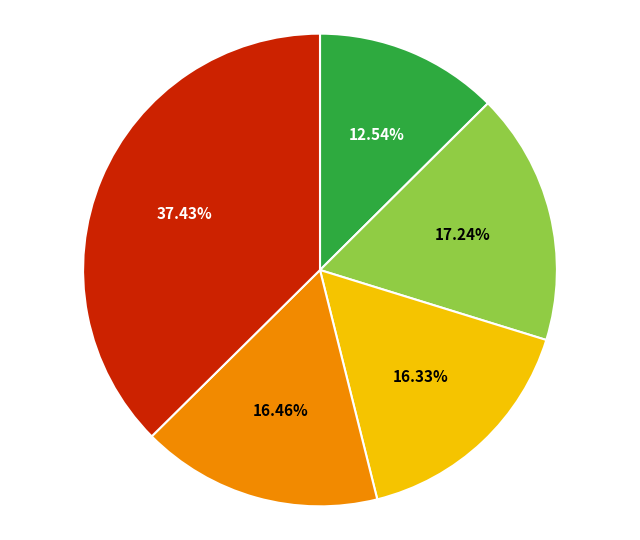

Count the number of slices in the pie.

5